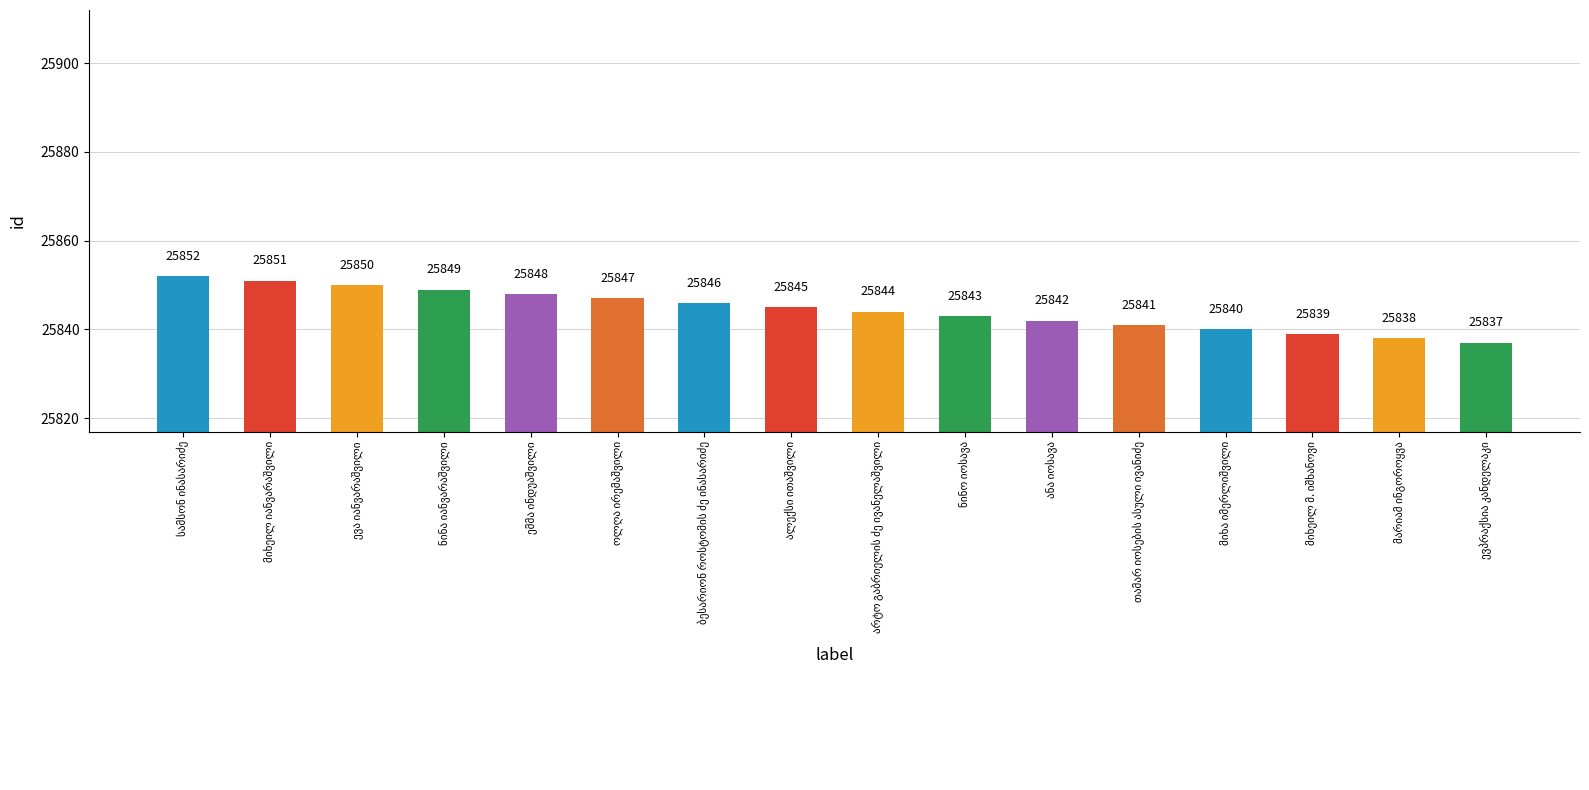

What is the smallest value displayed?

25837